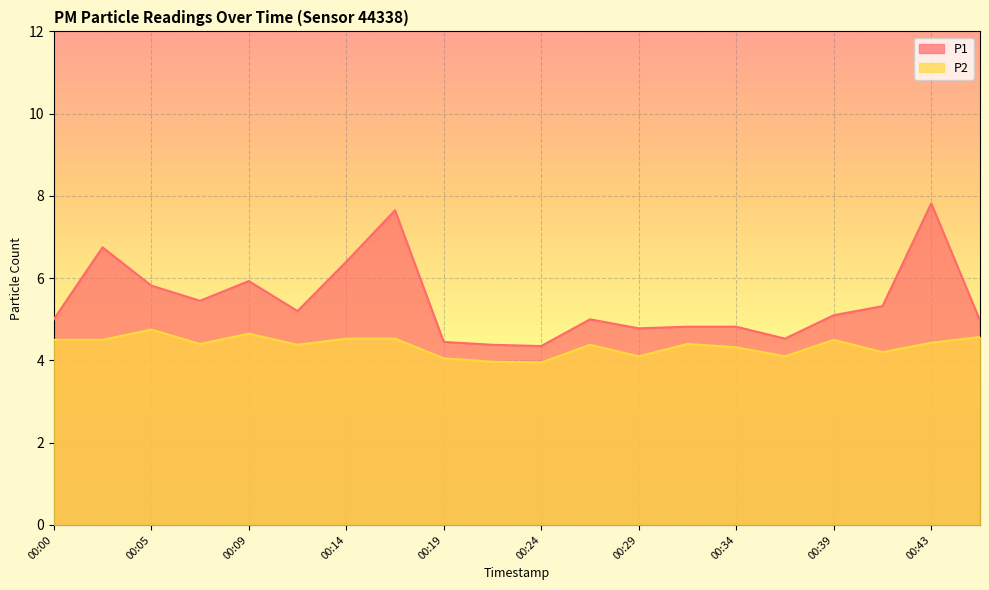

Which series has the largest range (max minus min)?

P1